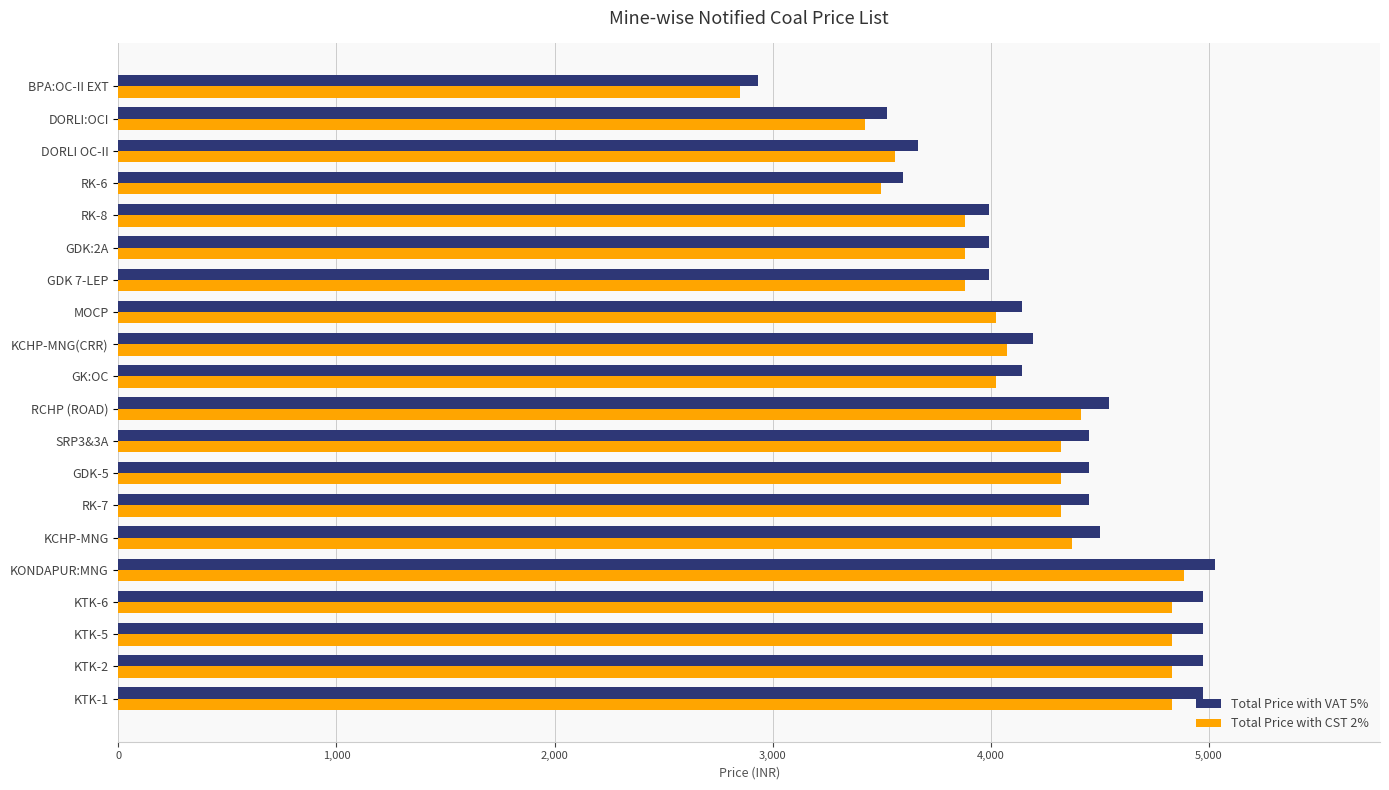

The Total Price with CST 2% series shows 3560.3 at DORLI OC-II. True or false?

True